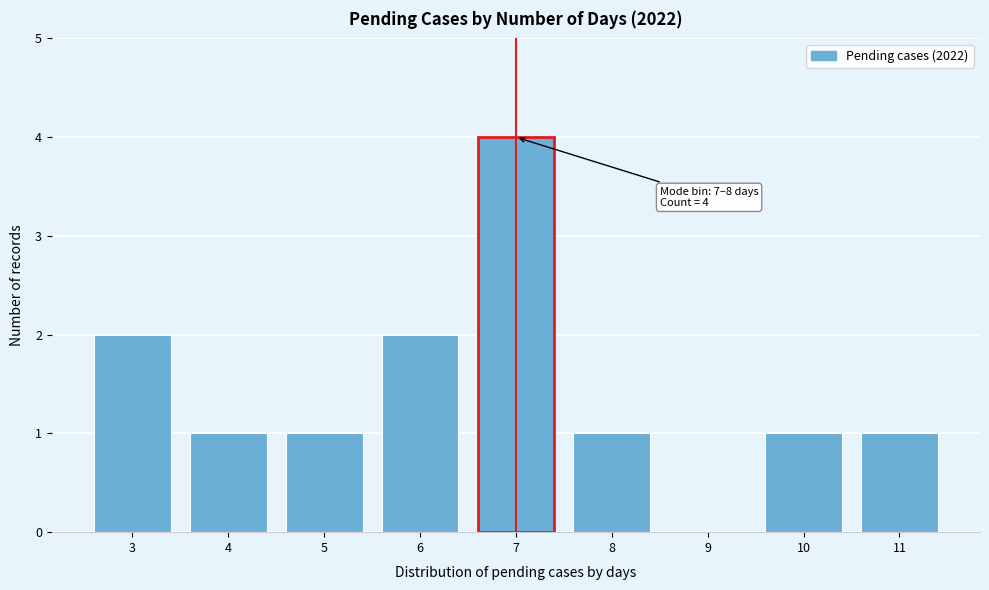

Reading left to right, transcribe all the data shown in this chart.

3=2	4=1	5=1	6=2	7=4	8=1	9=0	10=1	11=1